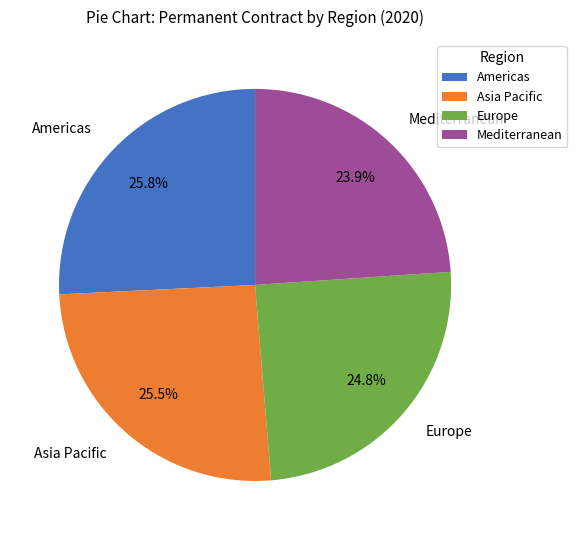

Between Asia Pacific and Mediterranean, which is larger?

Asia Pacific